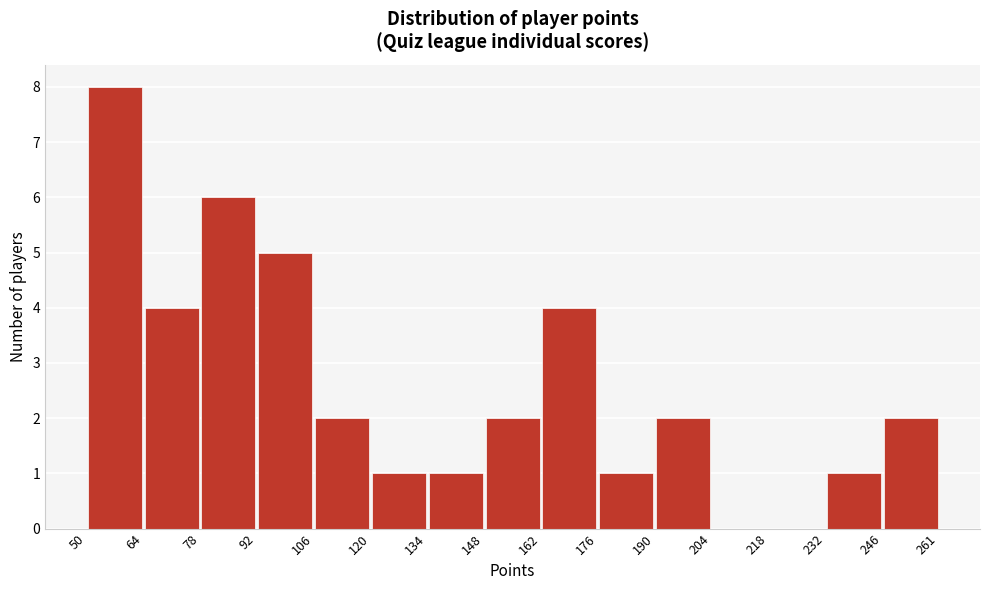

Over which range of the x-axis is the bar tallest?

50 to 64